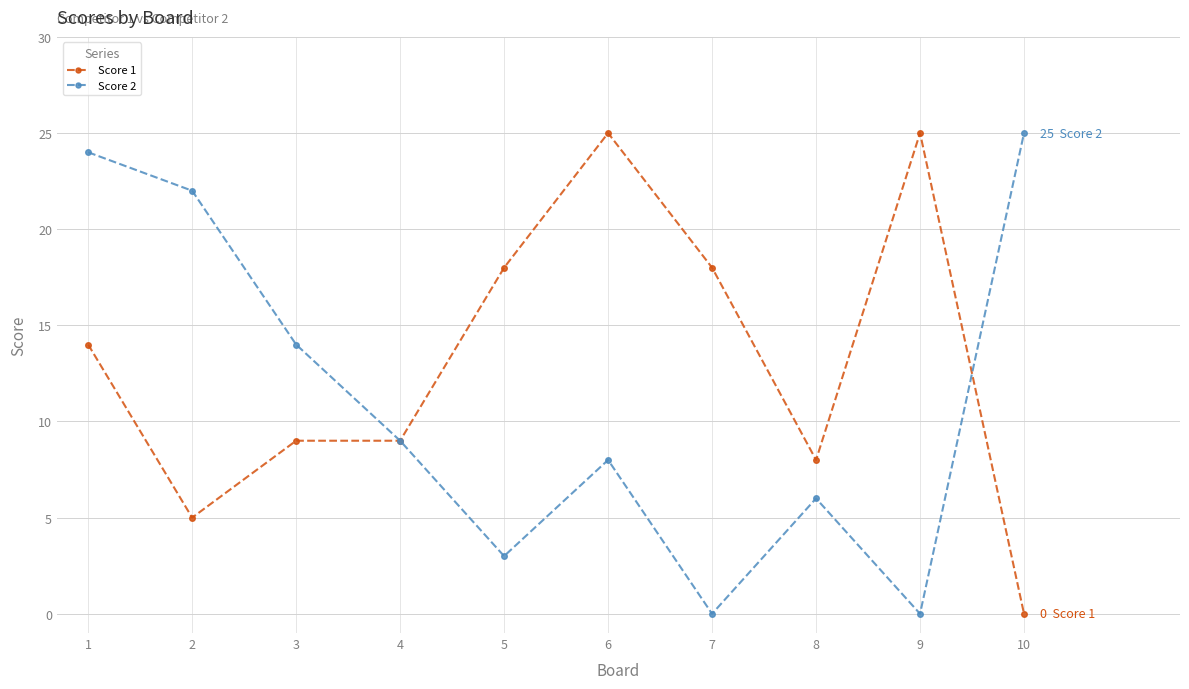

What is the value of the Score 1 point at the 4th from the left?

9